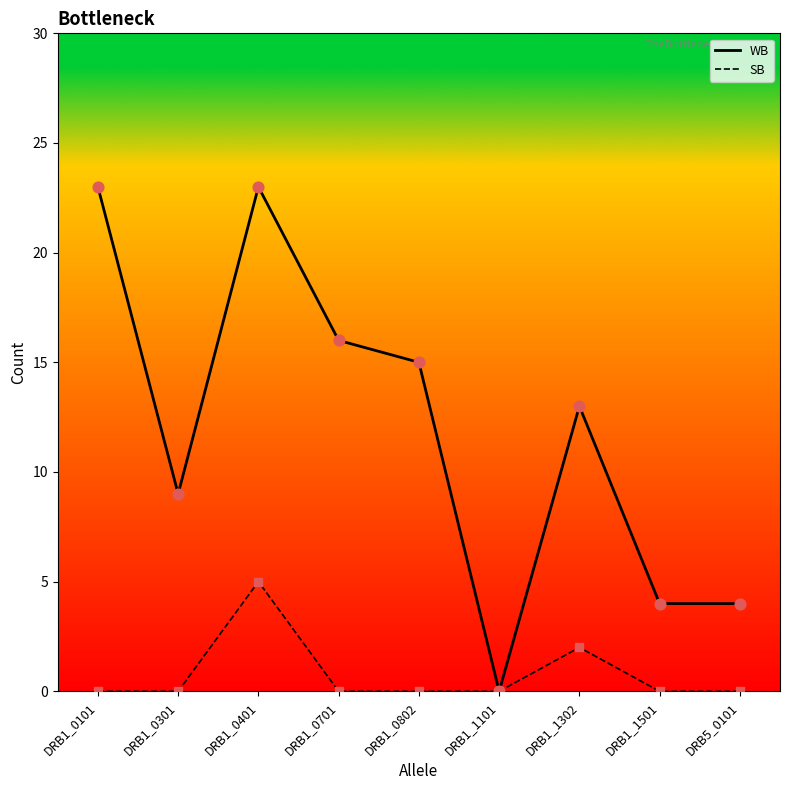

Which series has the widest spread of values?

WB